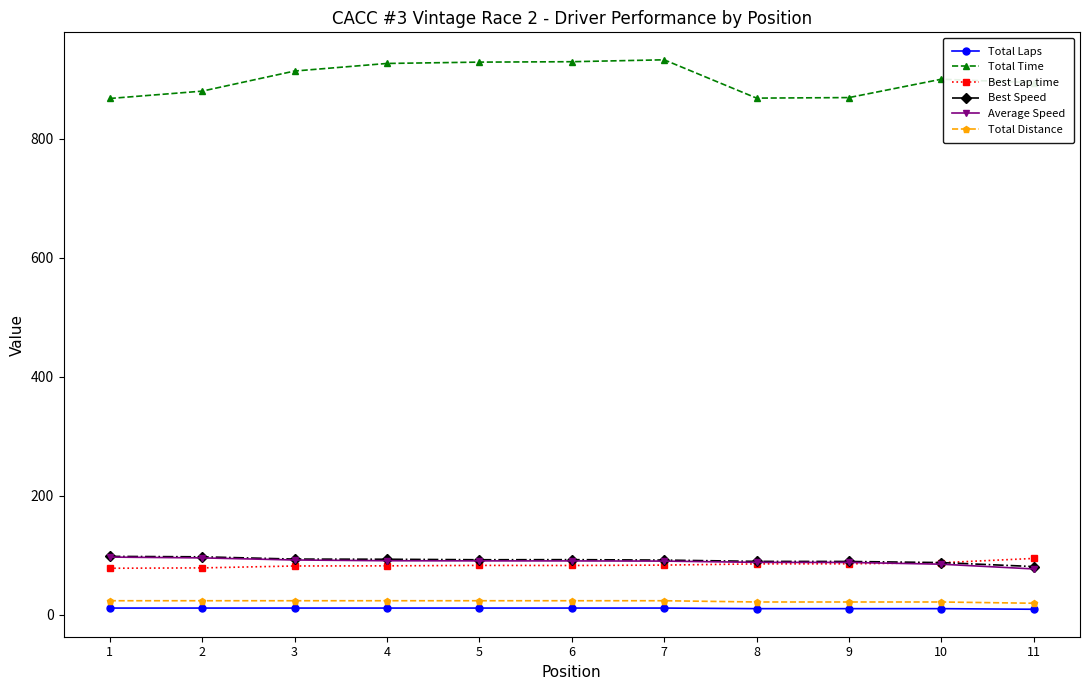

Which series has the largest total across all categories?

Total Time